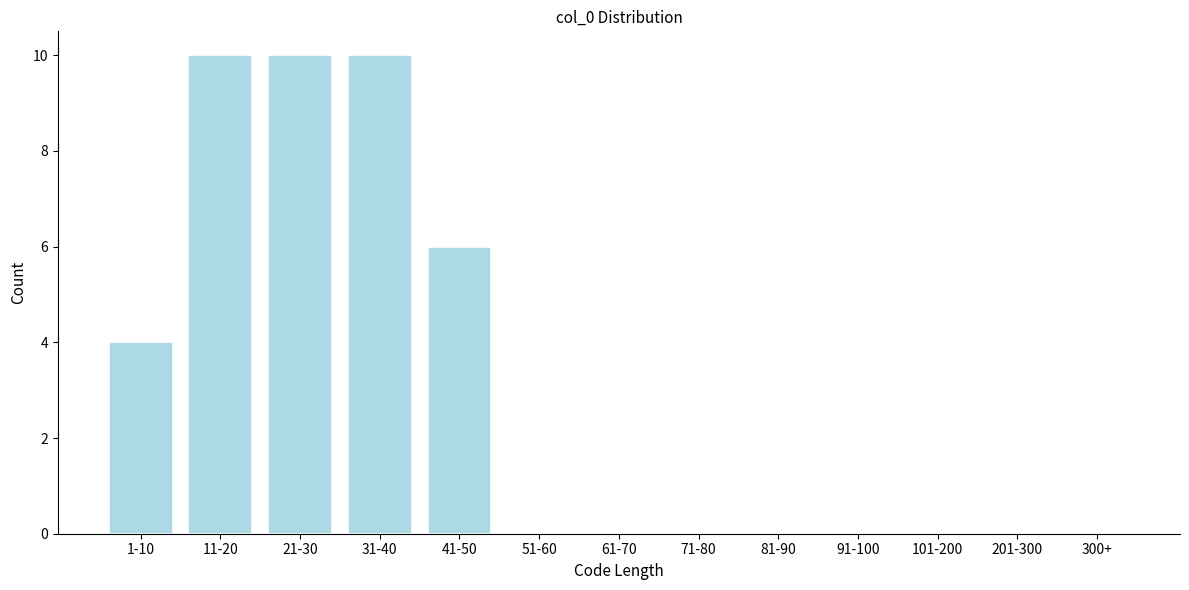

Reading right to left, what are all the values shown in this chart?

300+=0	201-300=0	101-200=0	91-100=0	81-90=0	71-80=0	61-70=0	51-60=0	41-50=6	31-40=10	21-30=10	11-20=10	1-10=4